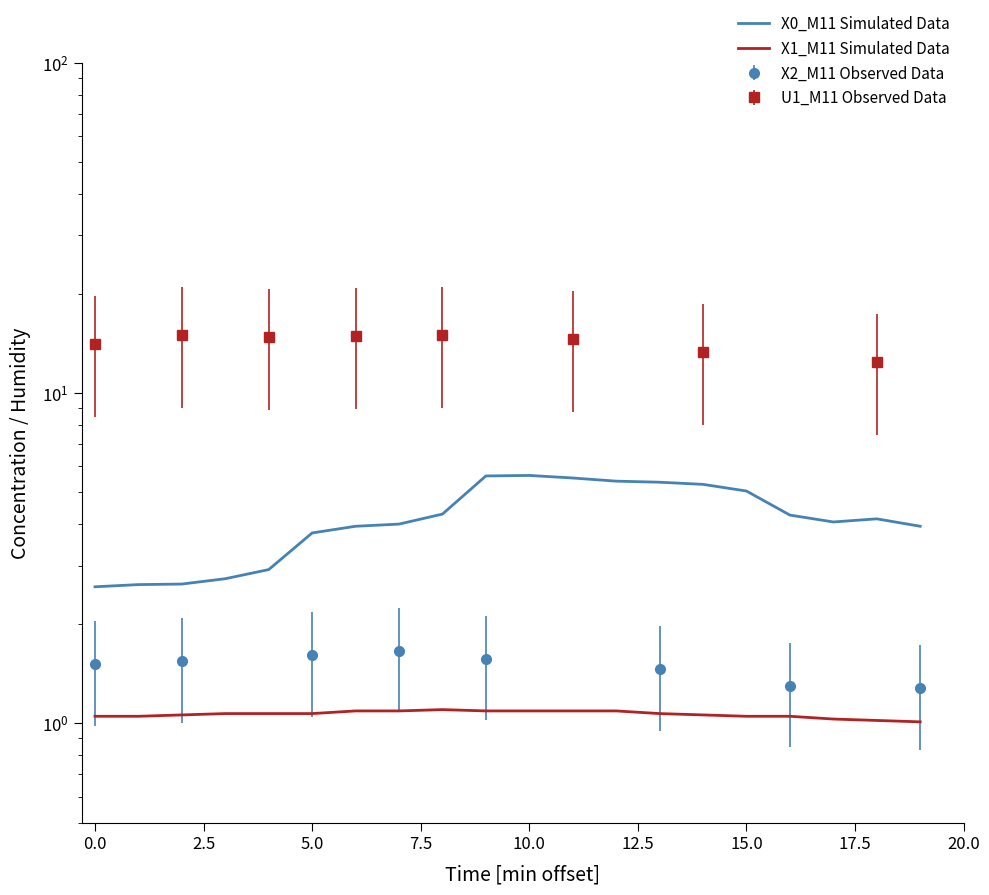

At which label is X1_M11 Simulated Data closest to 1?

19